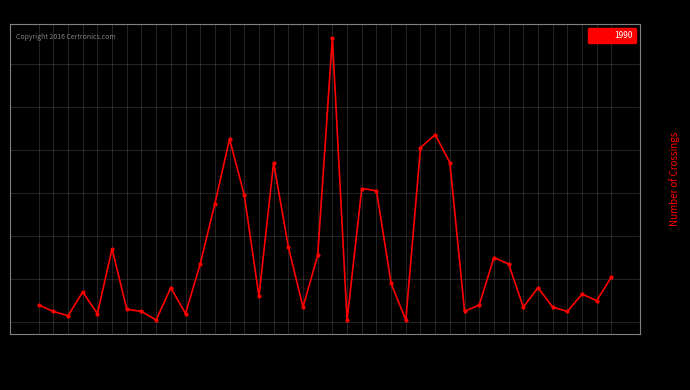

How many lines are shown in the chart?

1